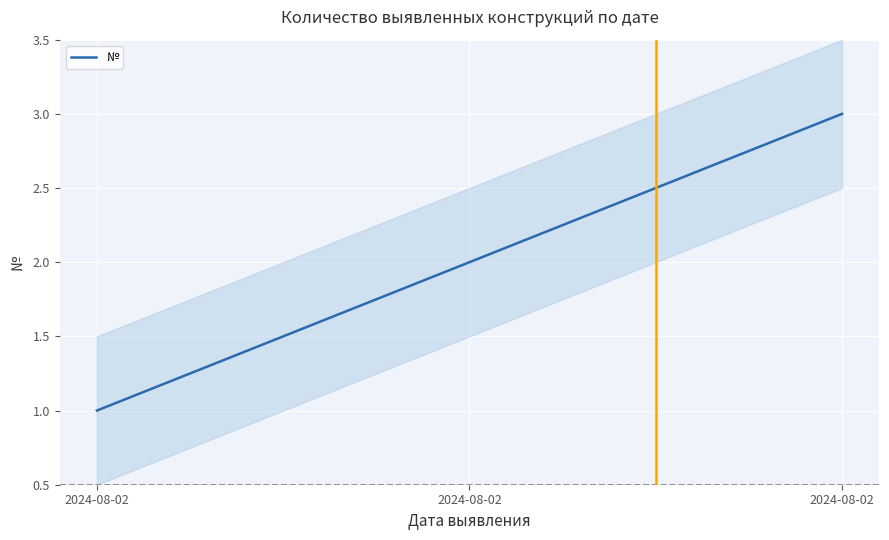

How many values are between 1 and 3?

3